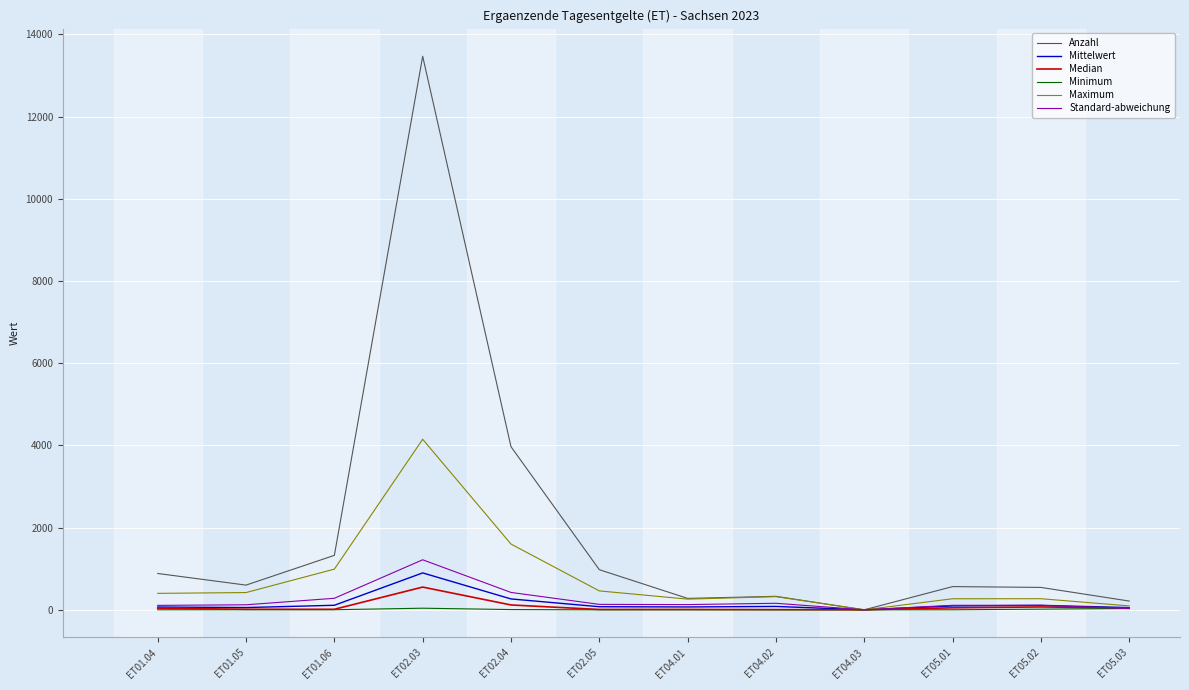

What is the greatest value displayed?

13469.0